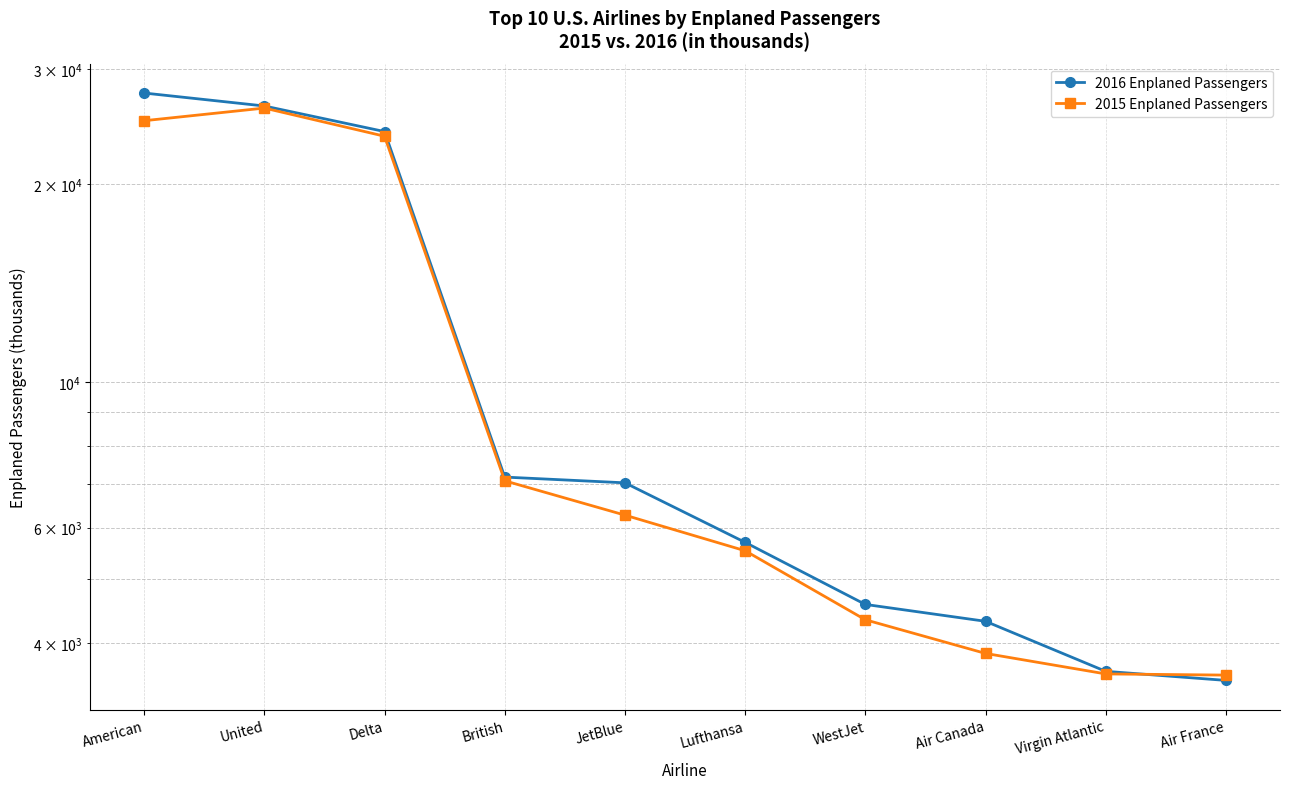

How many values in the 2016 Enplaned Passengers series exceed 7018?

5